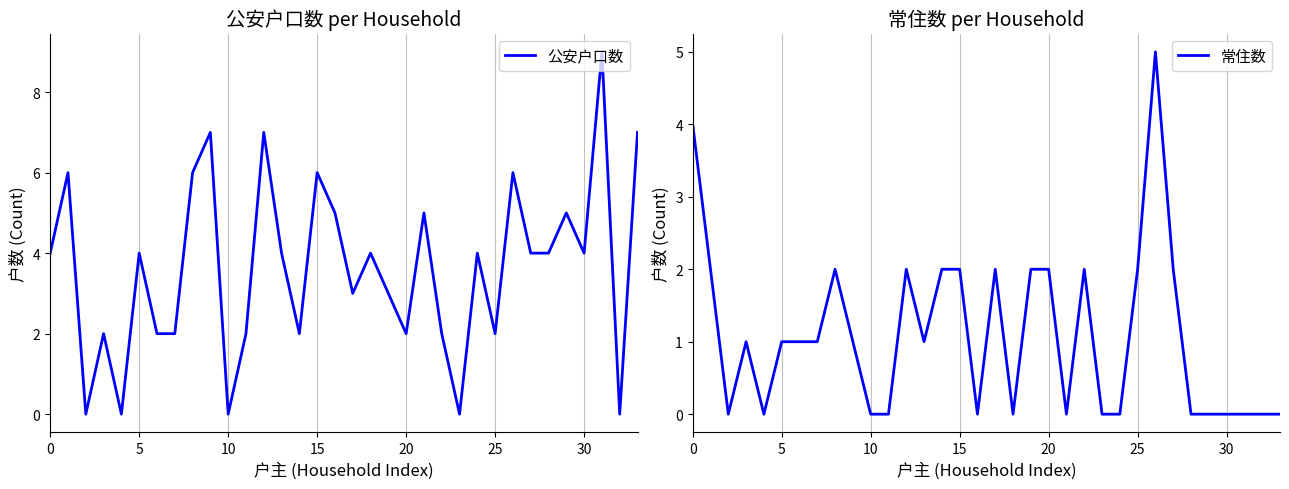

Which series changed the most between 14 and 19?

公安户口数